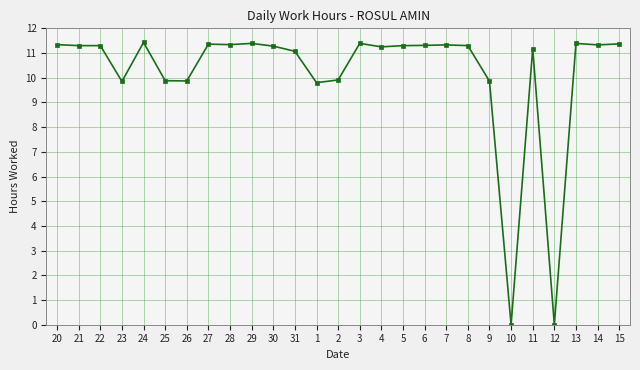

What is the approximate value at 22?

11.3